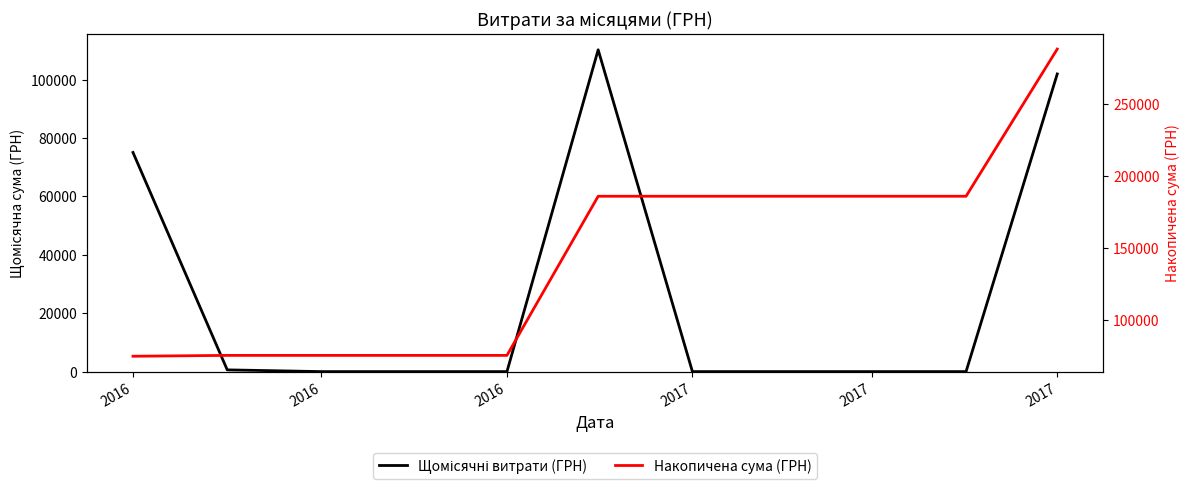

What is the value of the Накопичена сума (ГРН) point at the 5th from the left?

75656.6